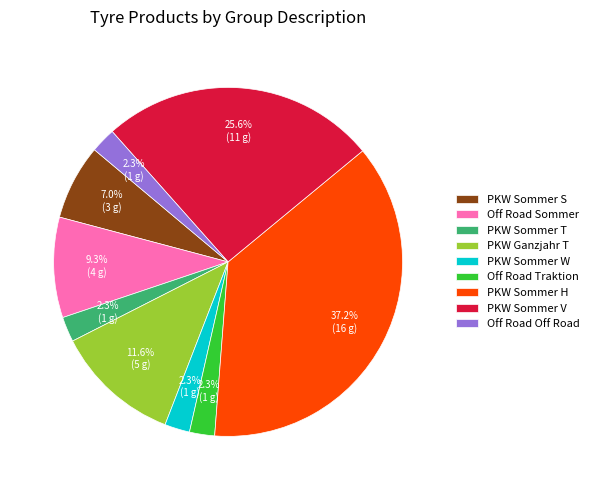

The PKW Sommer S slice represents 7% of the pie. True or false?

True